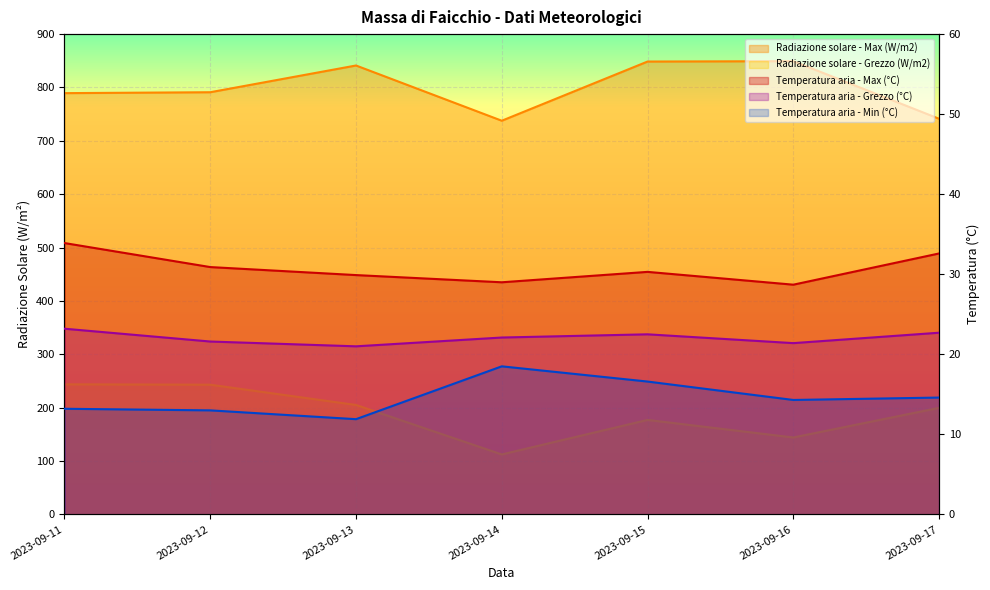

What is the total value across all series at 2023-09-11?

1103.5